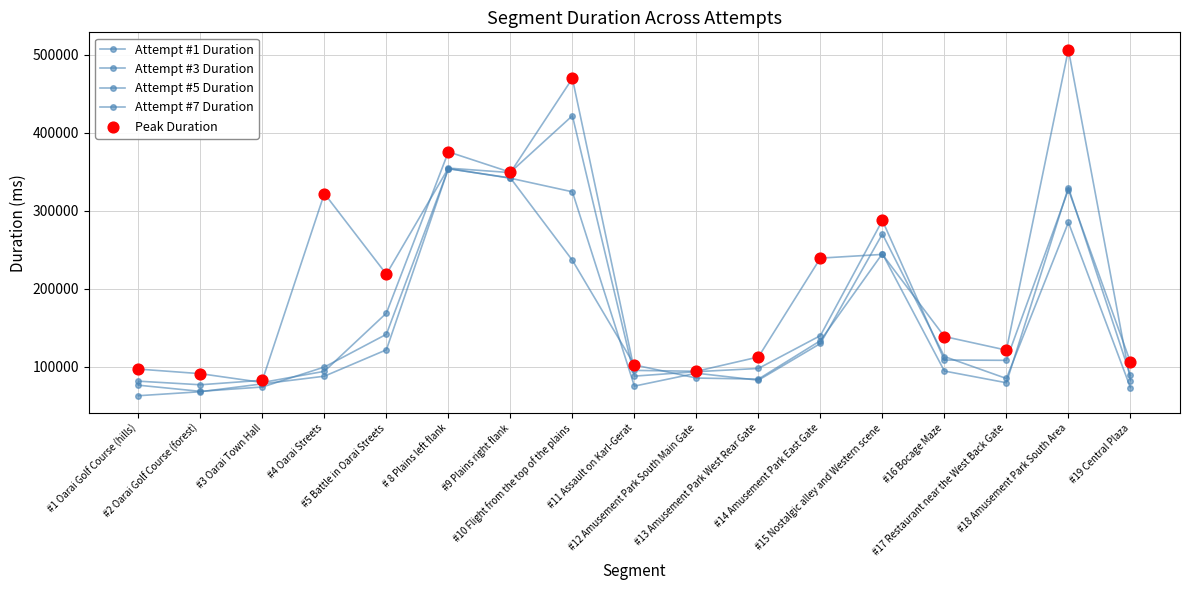

At how many categories does at least one series exceed 320088?

5